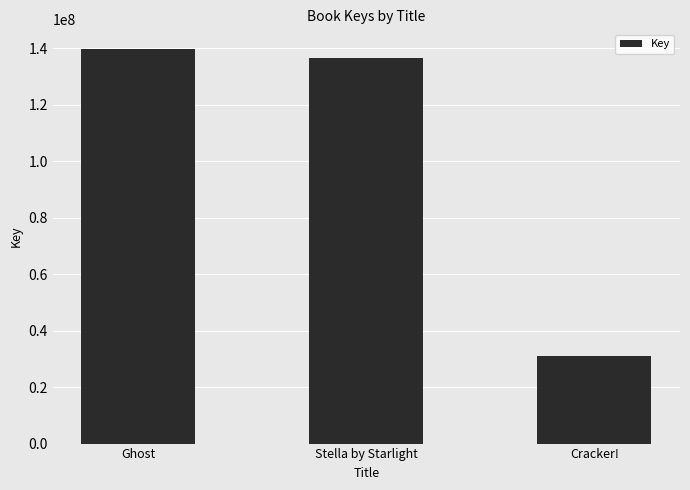

What is the minimum value shown in the chart?

31041879